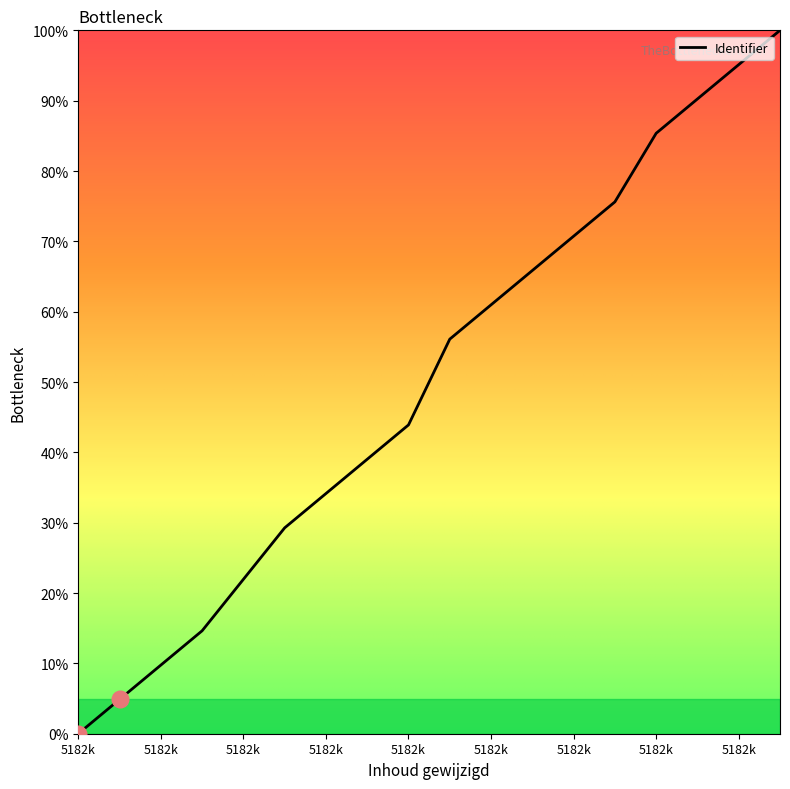

Does the chart have visible grid lines?

No